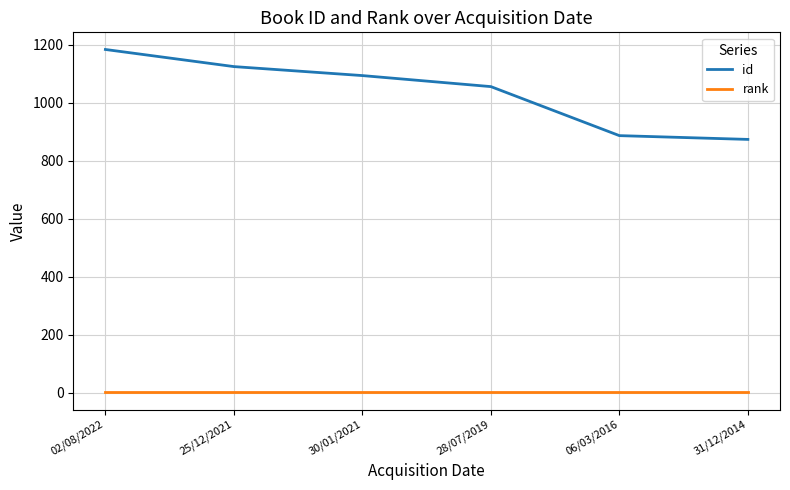

What is the approximate value of id at 06/03/2016?

886